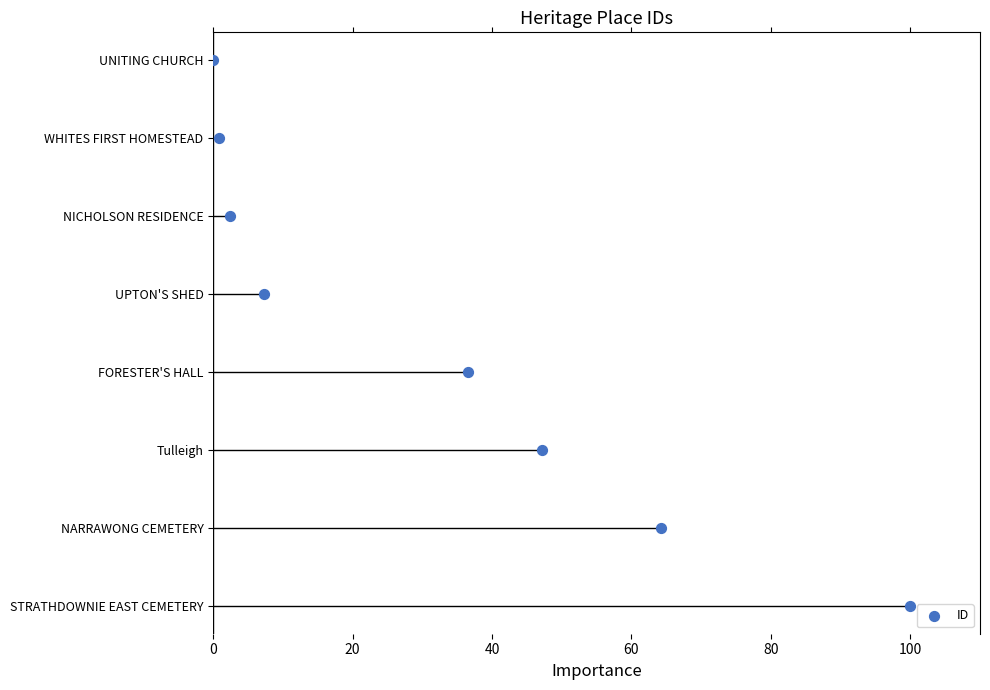

What is the change in value from 40 to 100?

+3